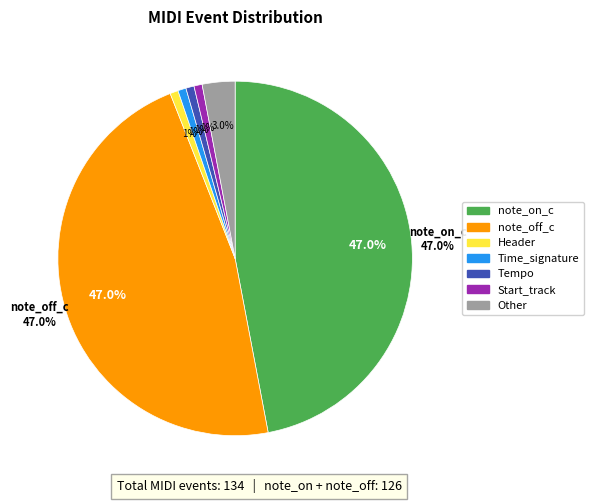

The note_on_c slice represents 57% of the pie. True or false?

False